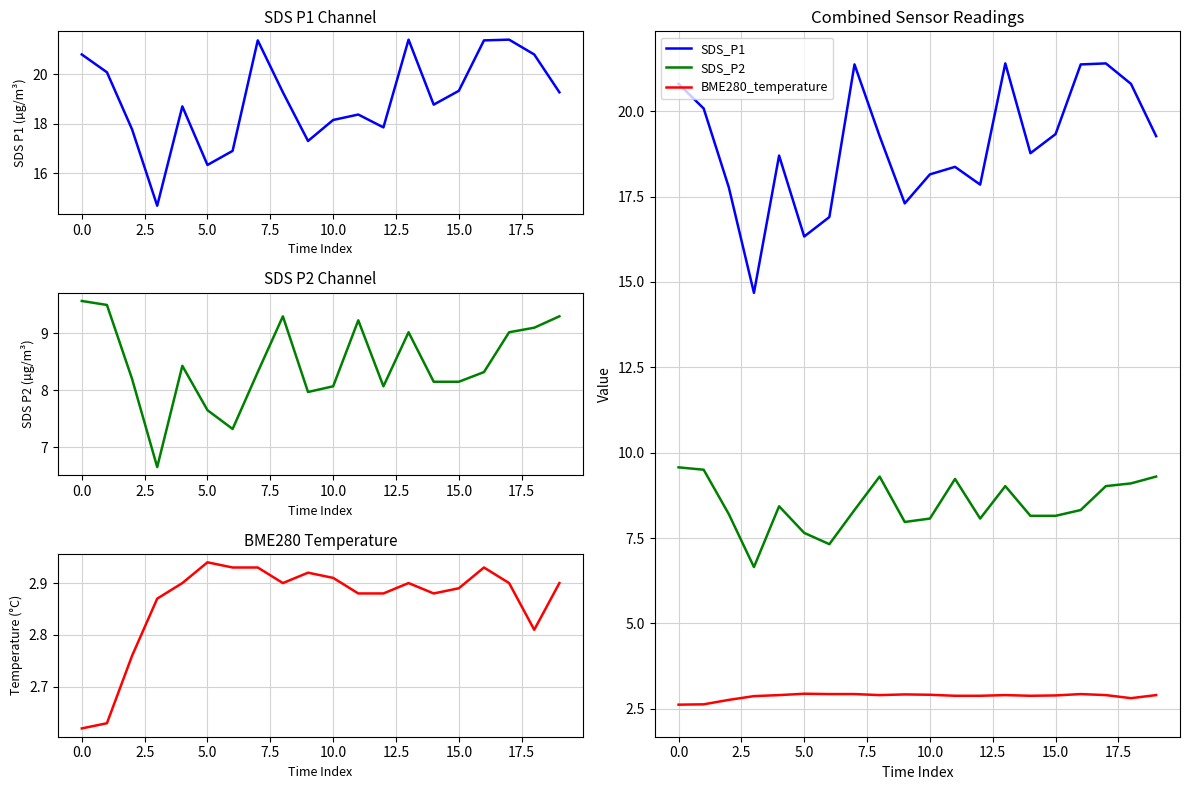

What is the minimum value for SDS_P1?

14.7